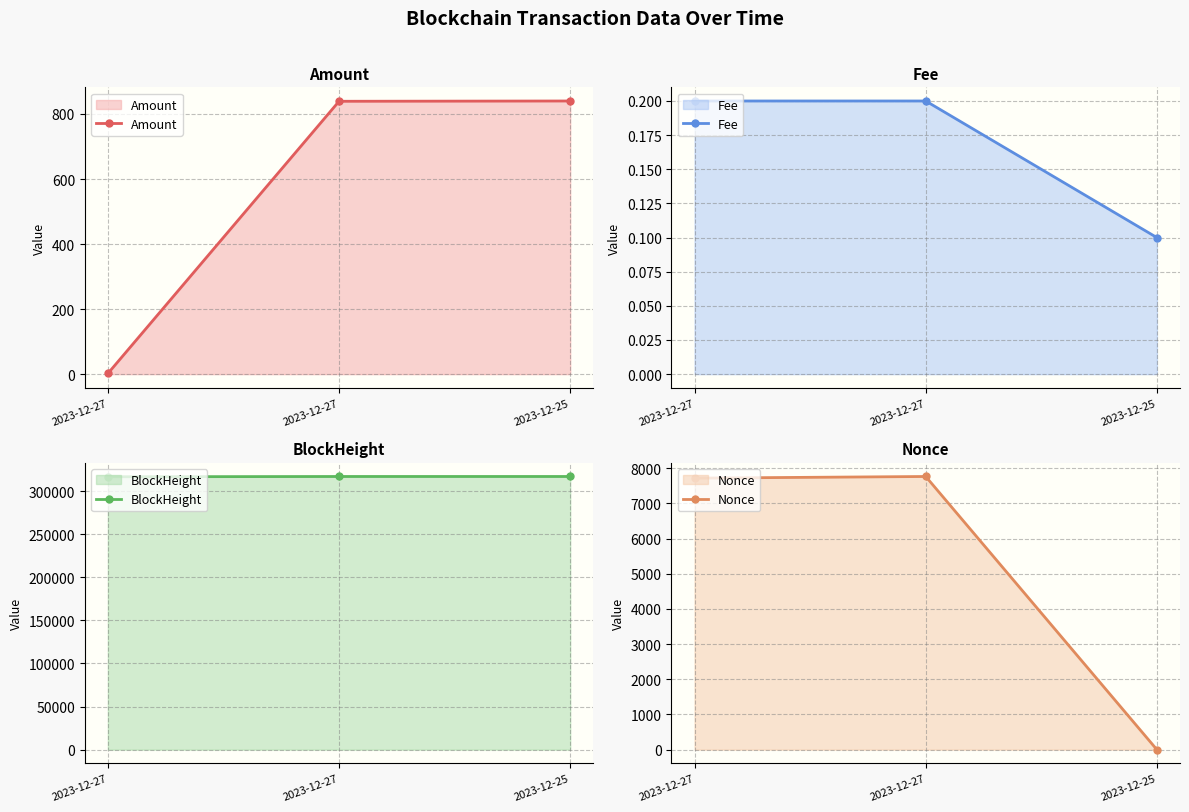

At which label does BlockHeight reach its peak?

2023-12-25